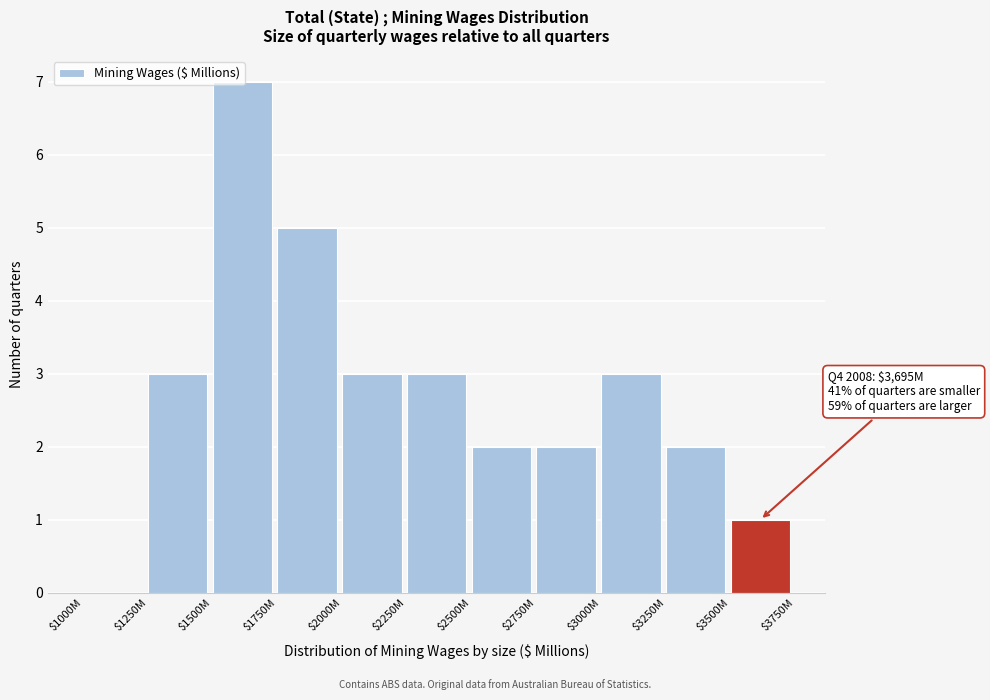

Which label corresponds to the largest value in the chart?

$1500M